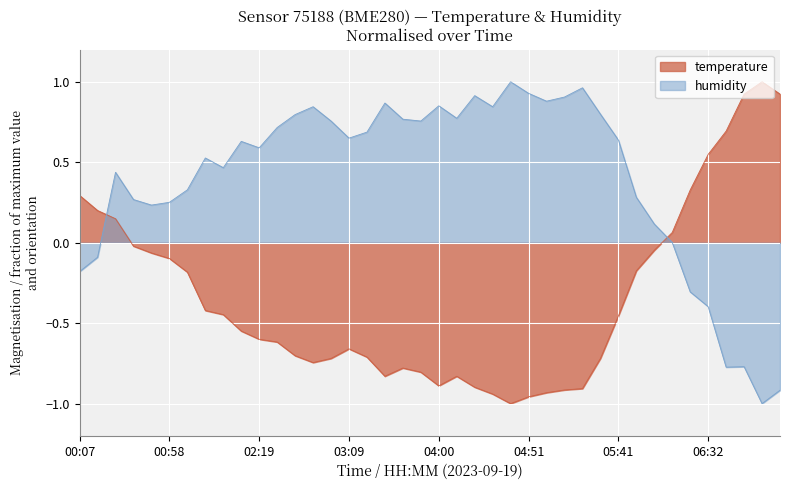

Which series has the widest spread of values?

temperature